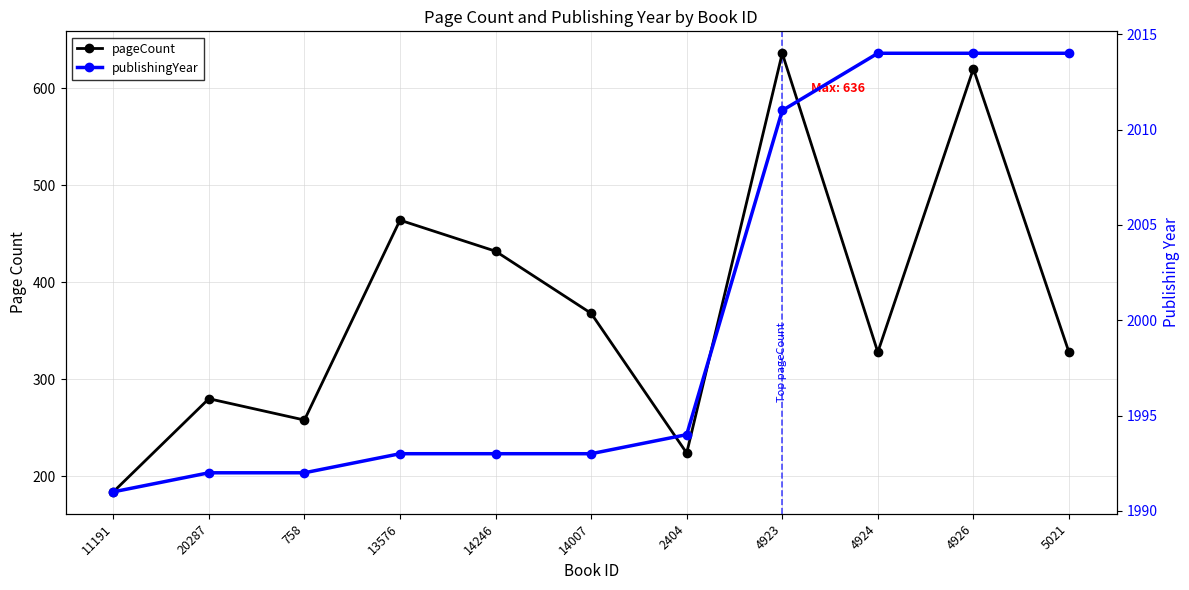

What is the label of the 10th point from the left?

4926